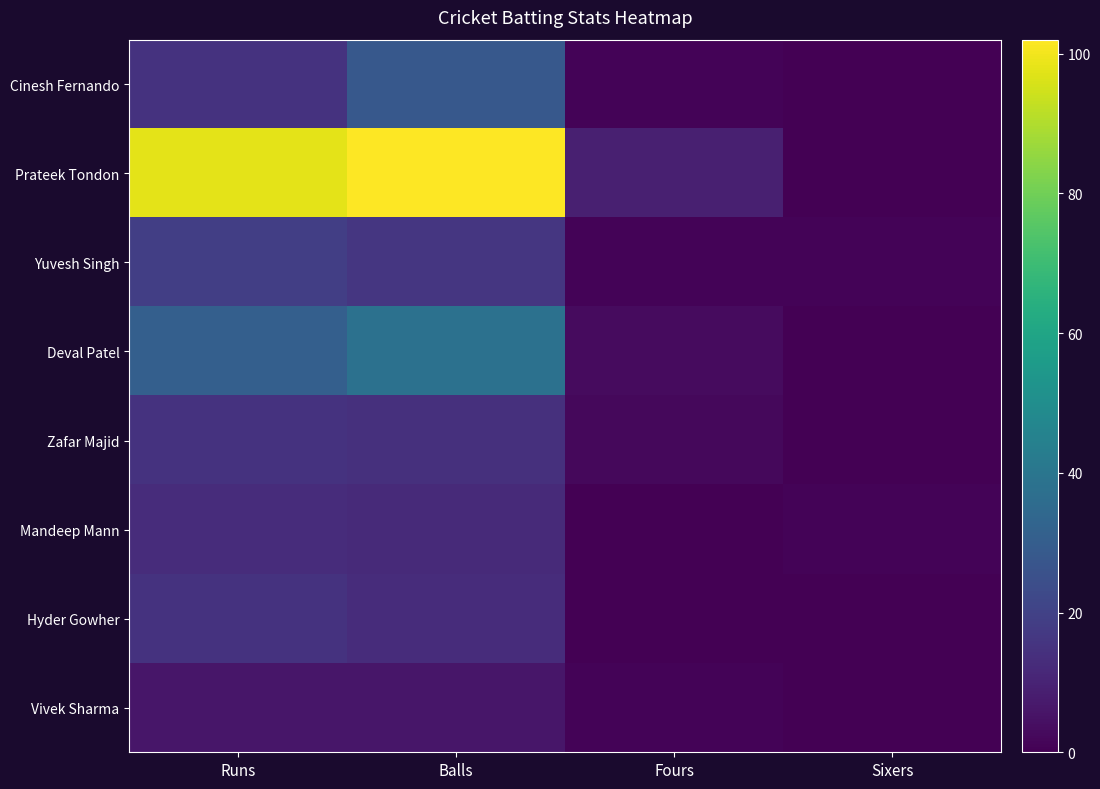

Which series changed the most between Runs and Balls?

Cinesh Fernando